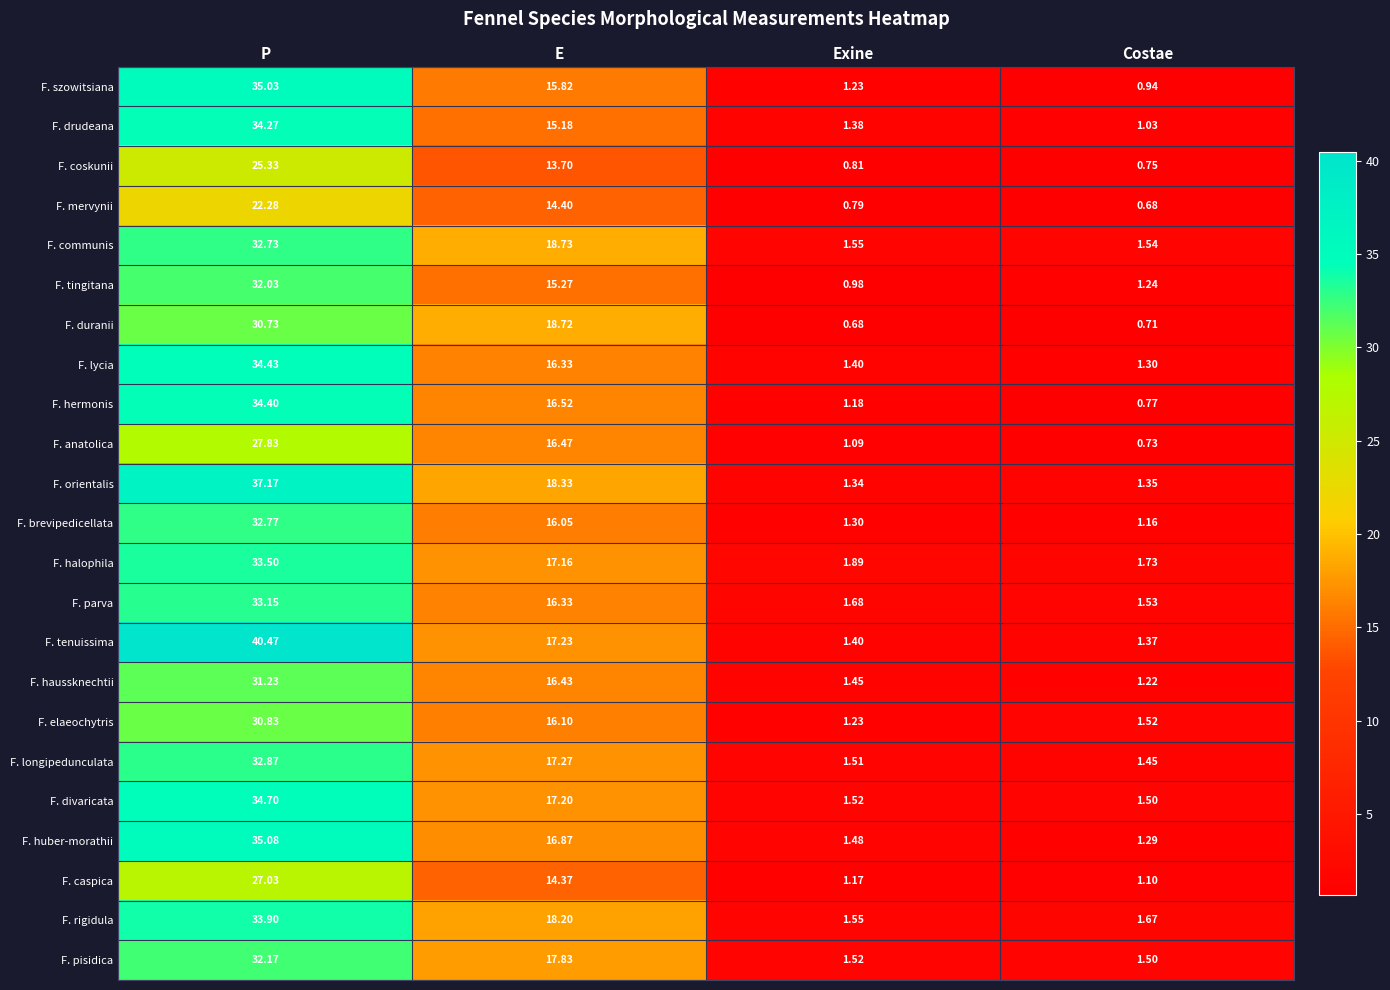

At which label does F. huber-morathii first exceed 16?

P